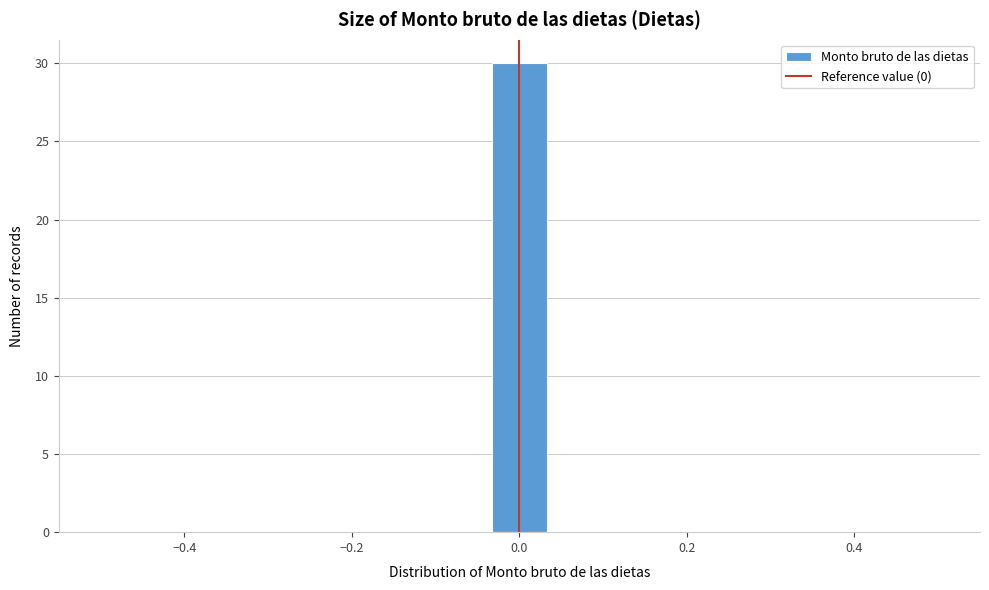

Around what value on the x-axis is the tallest bar? Give the approximate position of its centre, as read against the axis.

0.00